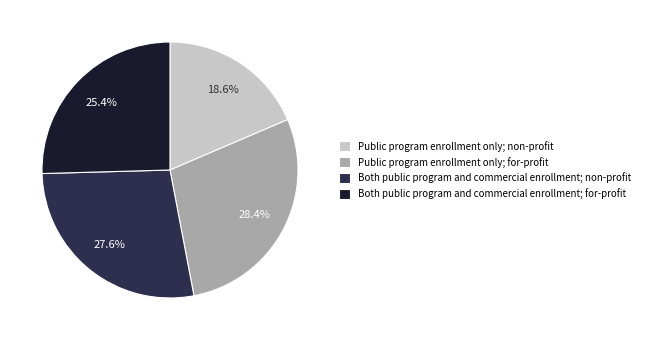

Rank the categories by value from highest to lowest.

Public program enrollment only; for-profit, Both public program and commercial enrollment; non-profit, Both public program and commercial enrollment; for-profit, Public program enrollment only; non-profit